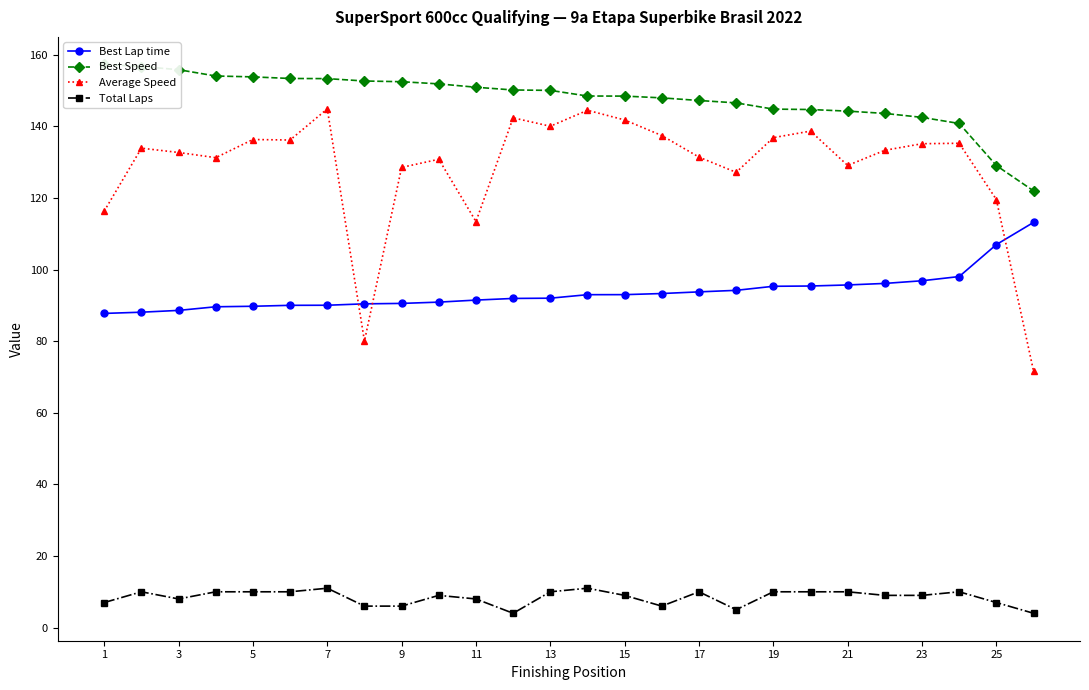

What is the minimum value for Best Lap time?

87.8